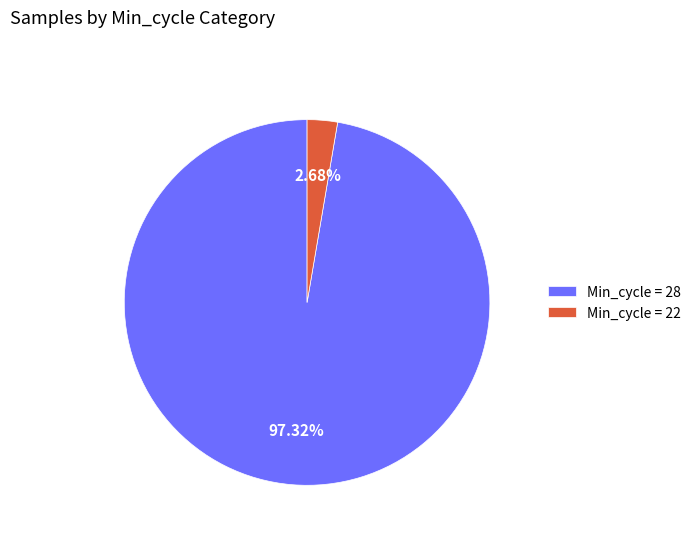

Combined, do Min_cycle = 22 and Min_cycle = 28 account for over 50%?

Yes